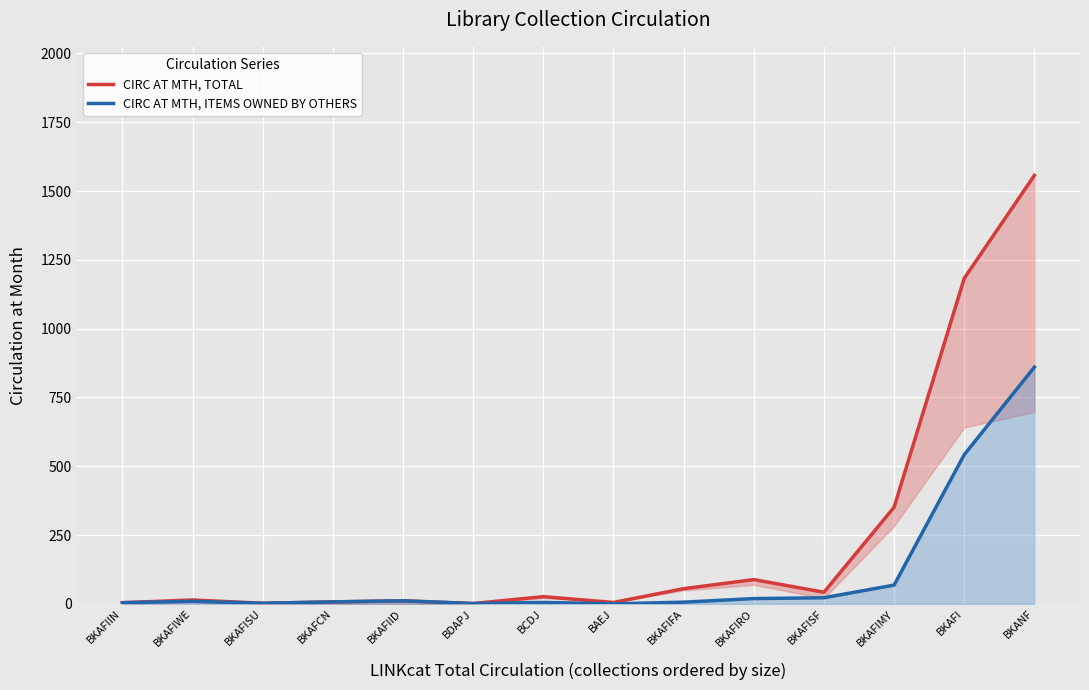

What is the difference between the maximum and second lowest values in the CIRC AT MTH, TOTAL series?

1555